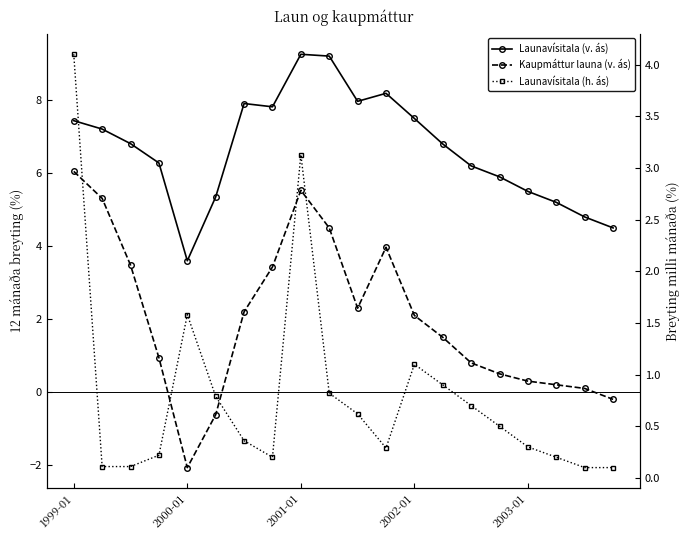

What is the label of the 9th point from the right?

11